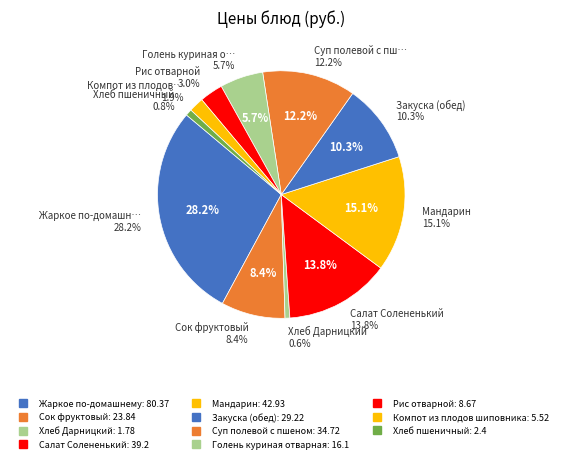

Which category has the smallest portion of the pie?

Хлеб Дарницкий